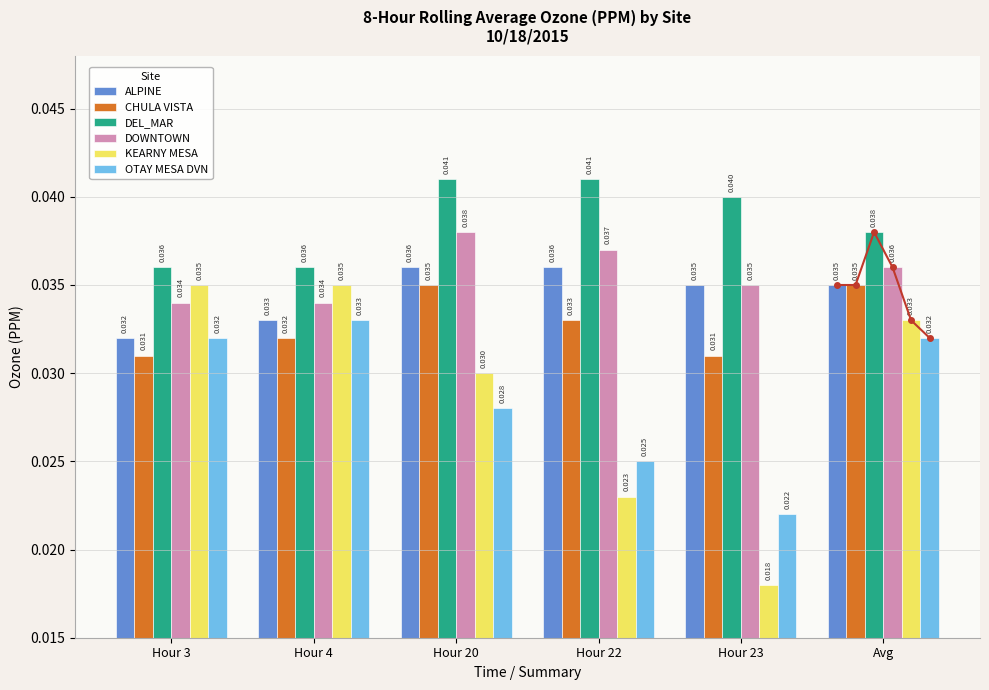

List the labels in order of OTAY MESA DVN value, smallest first.

Hour 23, Hour 22, Hour 20, Hour 3, Avg, Hour 4